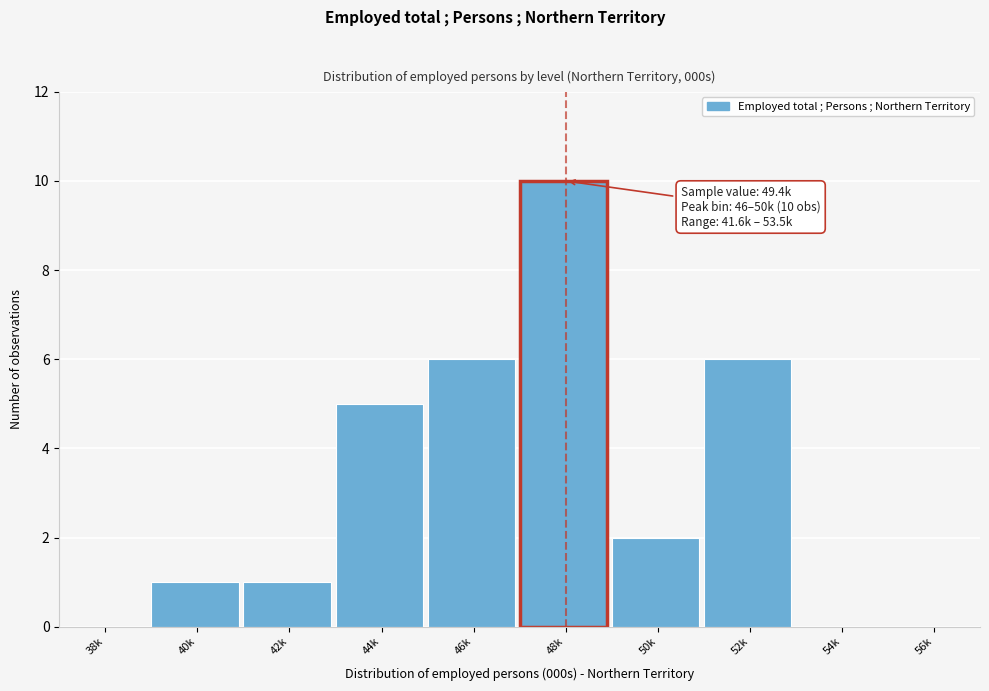

Reading left to right, what are all the values shown in this chart?

38k=0	40k=1	42k=1	44k=5	46k=6	48k=10	50k=2	52k=6	54k=0	56k=0